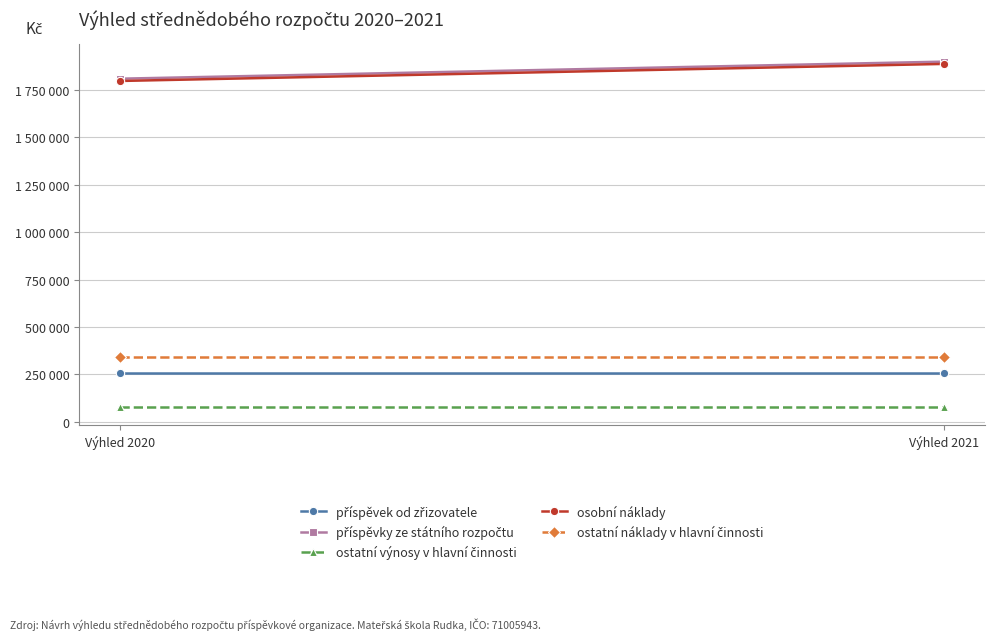

Which series changed the most between Výhled 2020 and Výhled 2021?

příspěvky ze státního rozpočtu